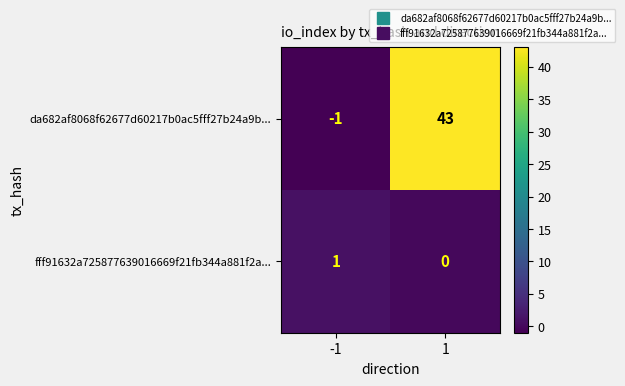

What is the greatest value displayed?

43